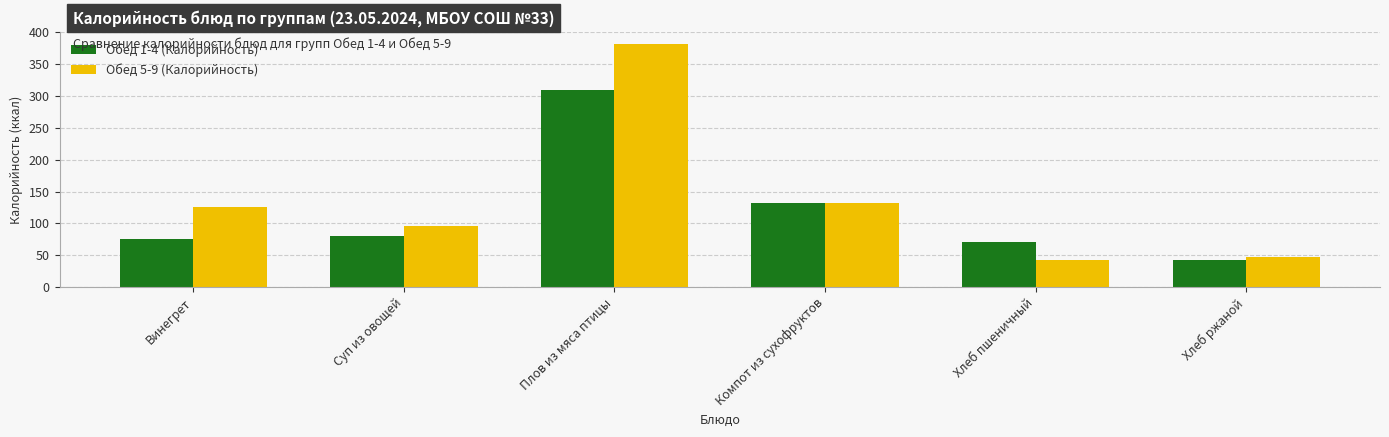

Read the Обед 1-4 (Калорийность) value at Винегрет.

75.1